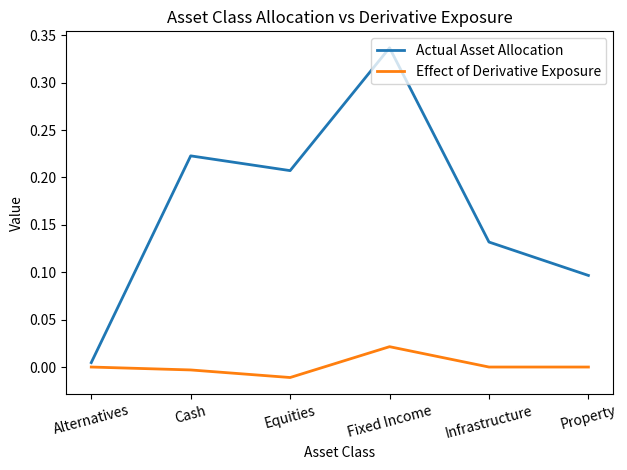

Does the chart have visible grid lines?

No